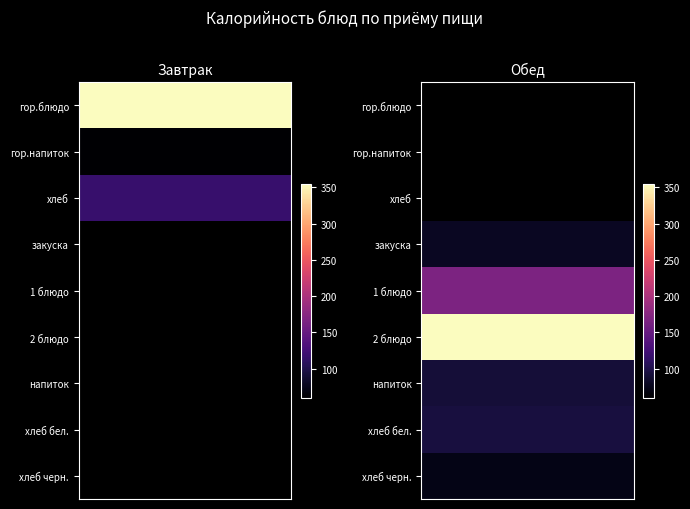

List the series in order of their peak value, highest first.

Завтрак, Обед